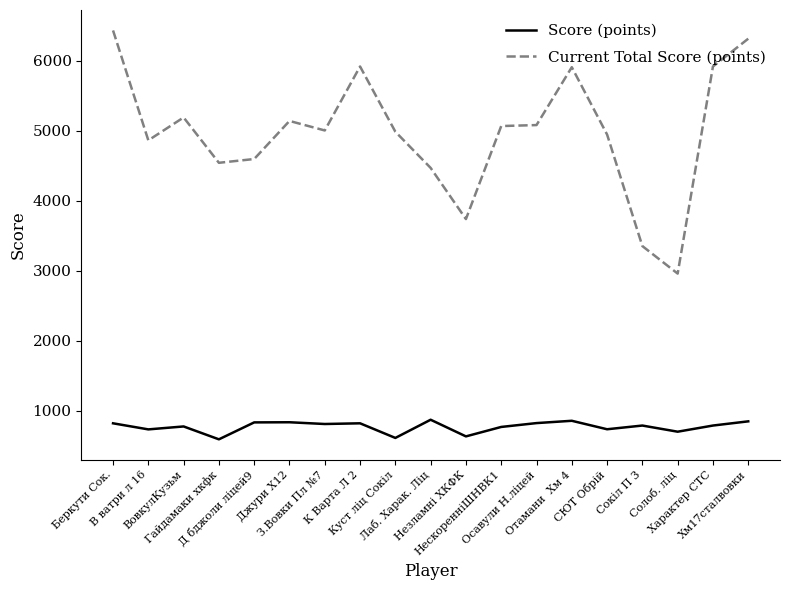

List the series in order of their overall mean, lowest first.

Score (points), Current Total Score (points)